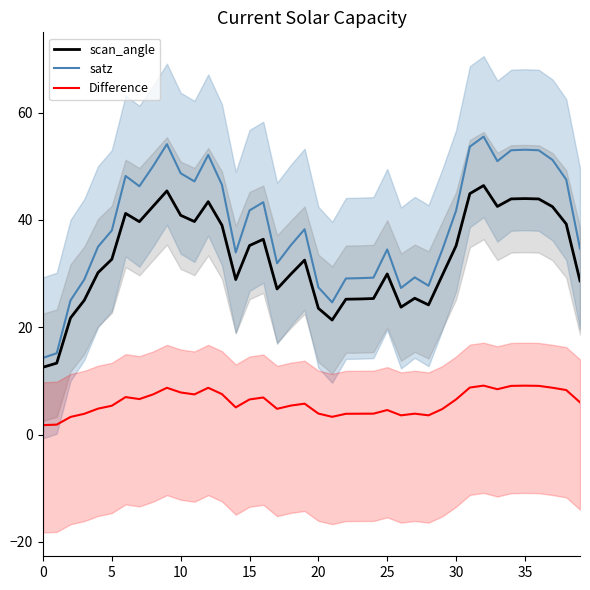

Which series has the largest total across all categories?

satz